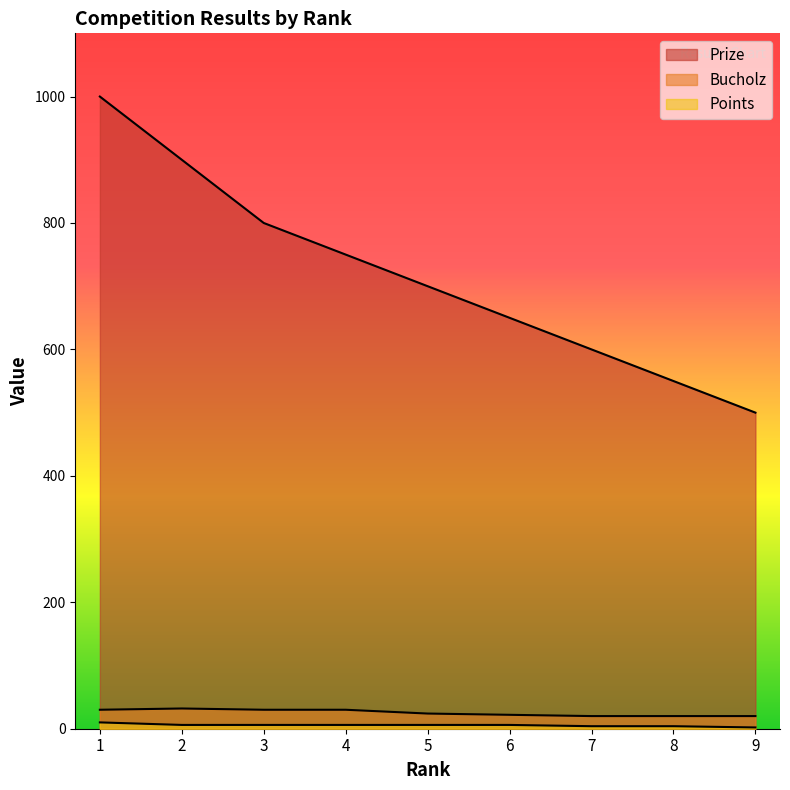

Between 9 and 2, which is larger?

2